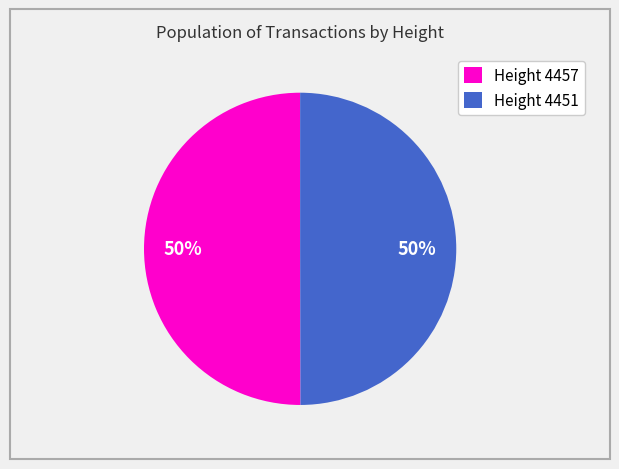

What is the ratio of the value at Height 4451 to the value at Height 4457?

1.0